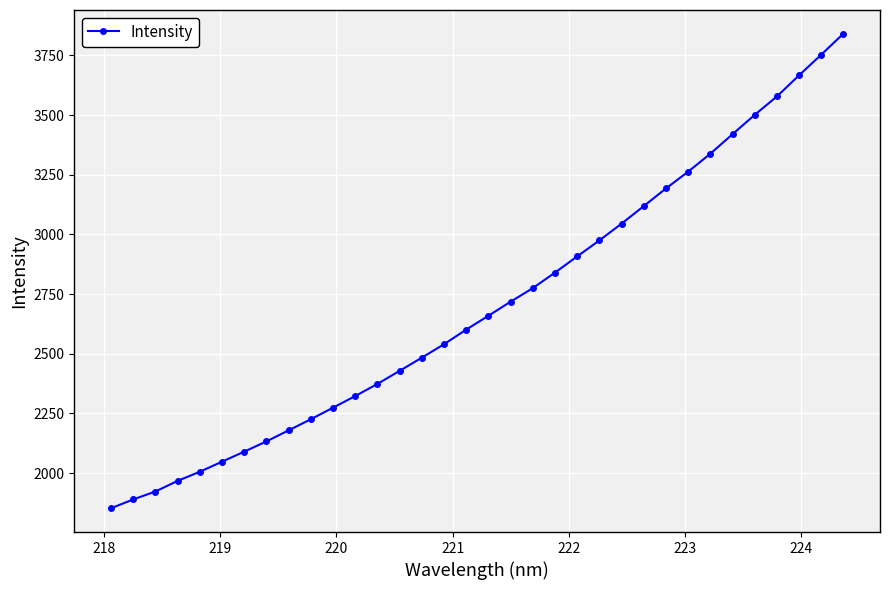

What is the smallest value displayed?

1852.5